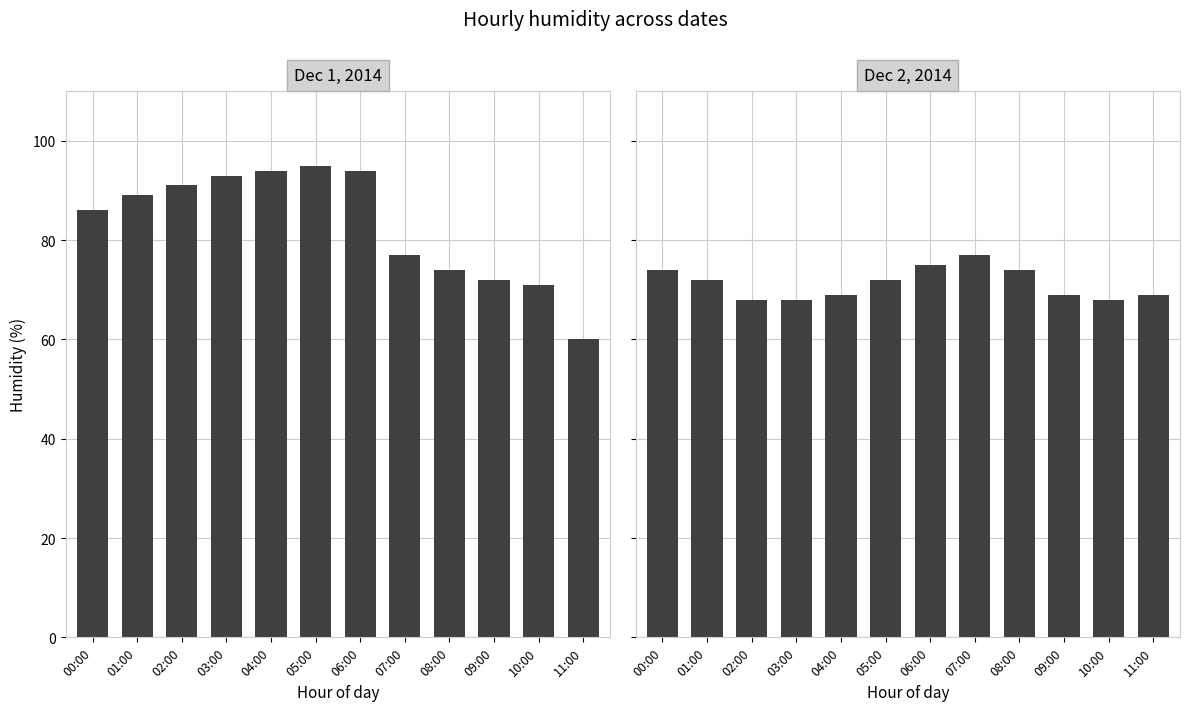

Reading left to right, extract all data points from this chart.

Dec 1, 2014: 00:00=86	01:00=89	02:00=91	03:00=93	04:00=94	05:00=95	06:00=94	07:00=77	08:00=74	09:00=72	10:00=71	11:00=60
Dec 2, 2014: 00:00=74	01:00=72	02:00=68	03:00=68	04:00=69	05:00=72	06:00=75	07:00=77	08:00=74	09:00=69	10:00=68	11:00=69